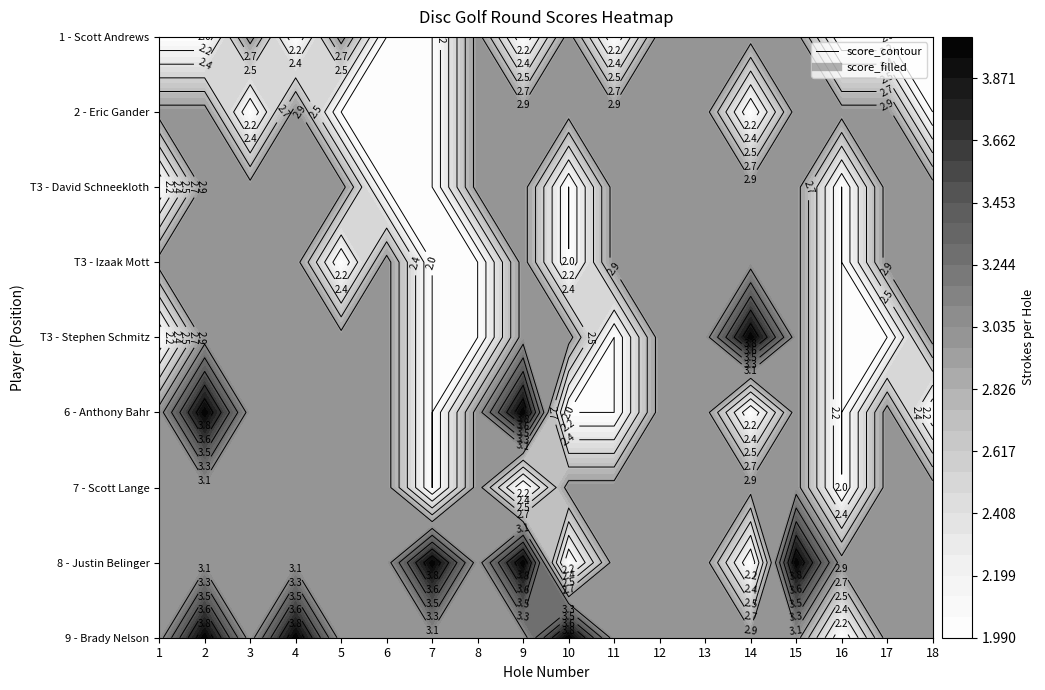

Count the Brady Nelson values in the range 3 to 4.

17